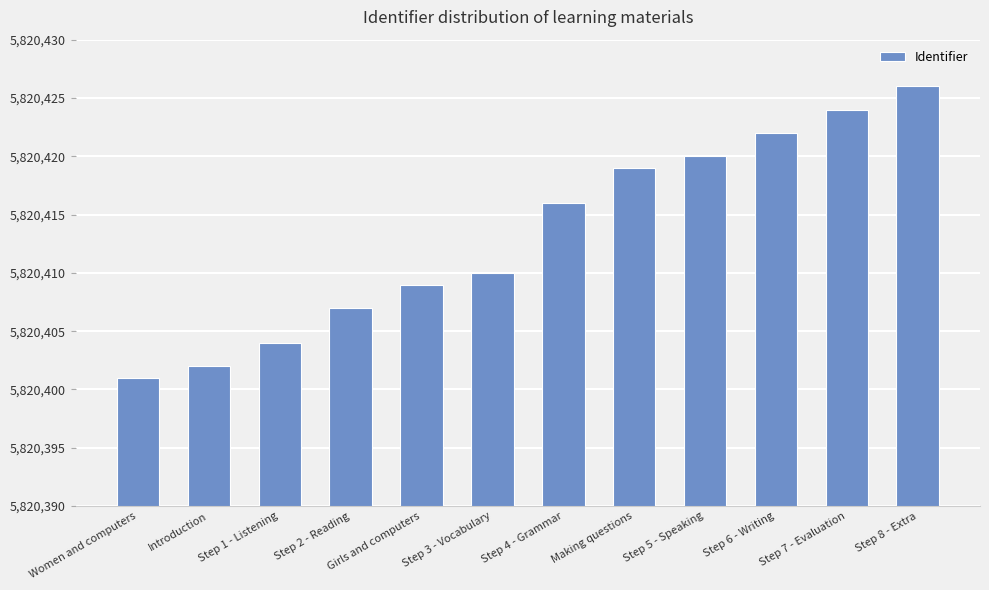

What is the sum of all values?

69844960